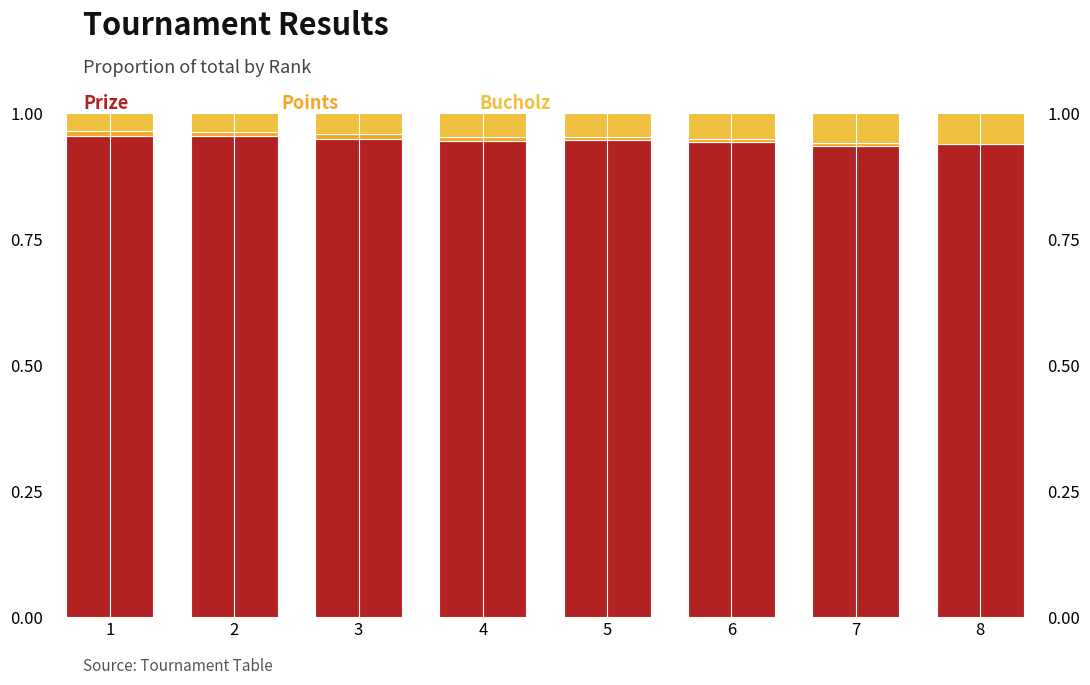

What is the maximum value shown in the chart?

1.0